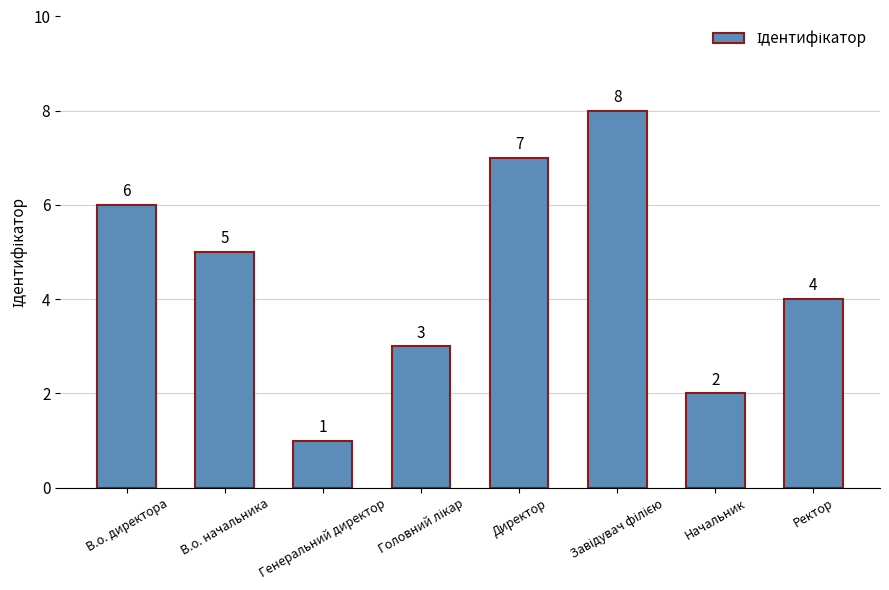

Which label corresponds to the smallest value in the chart?

Генеральний директор